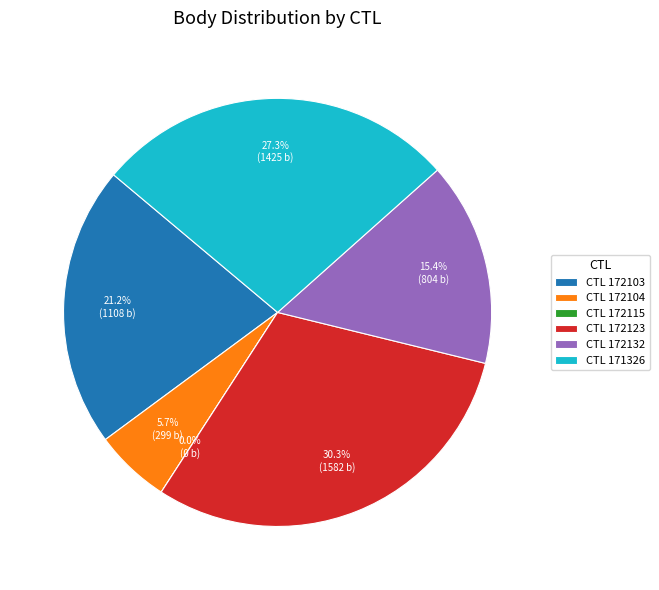

To the nearest percent, what is the average slice percentage?

17%